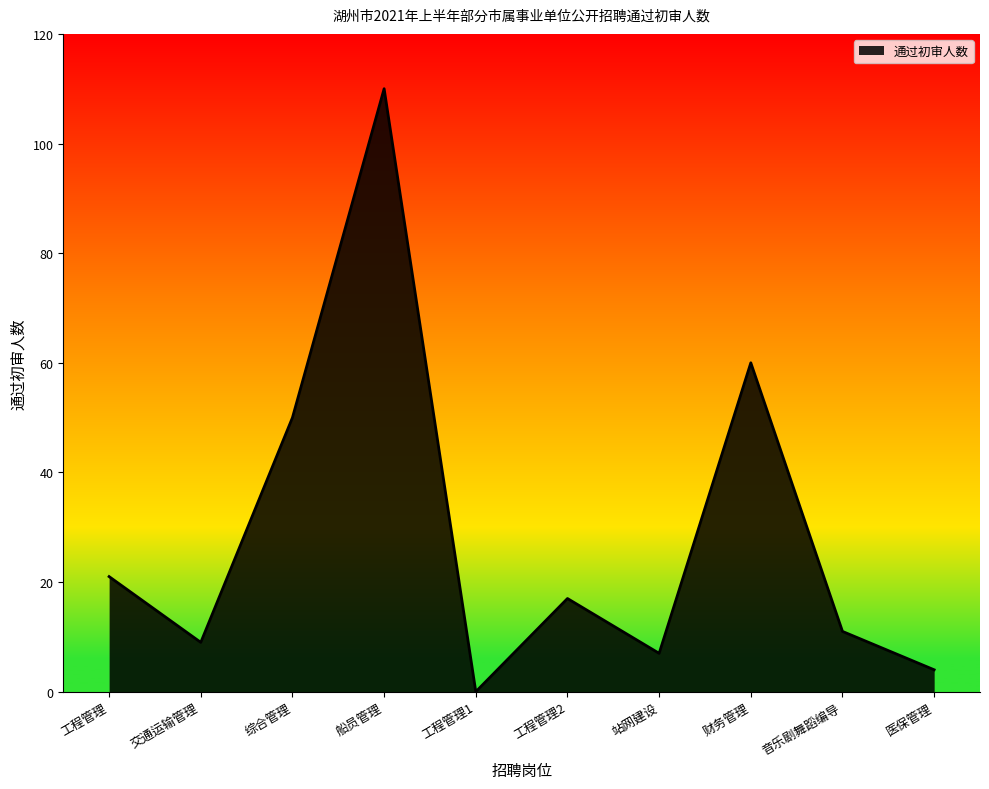

Count the number of categories in the chart.

10